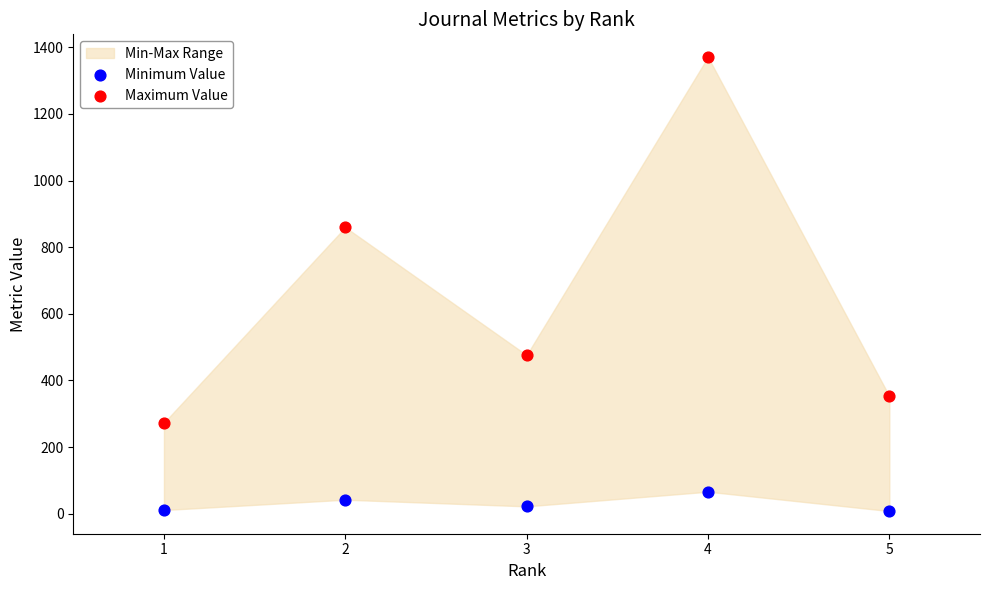

Across all data points, what is the range of X values (max minus min)?

4